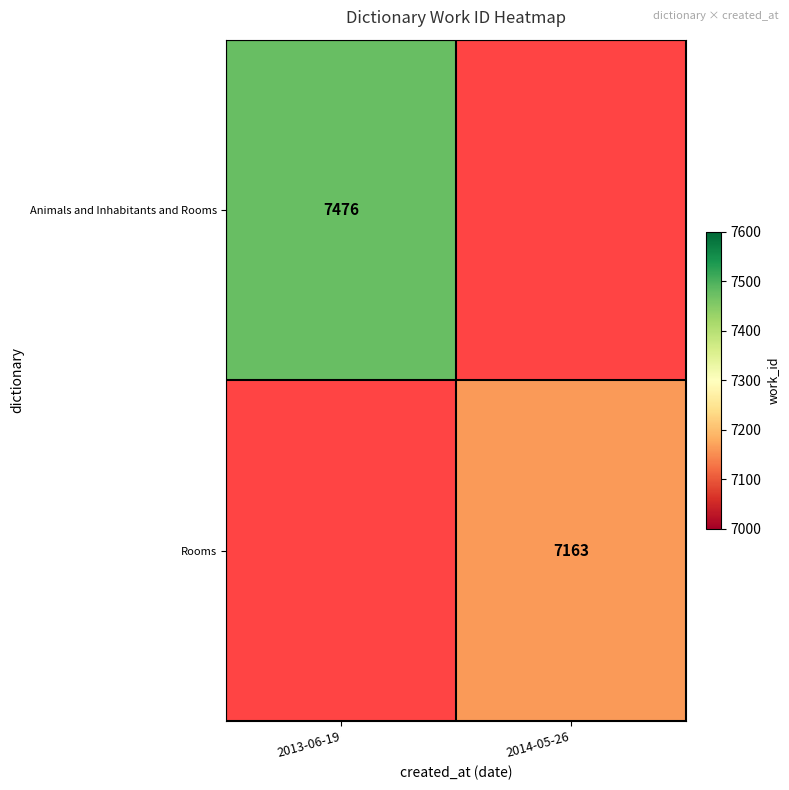

Is it true that Rooms equals 7163 at 2014-05-26?

True